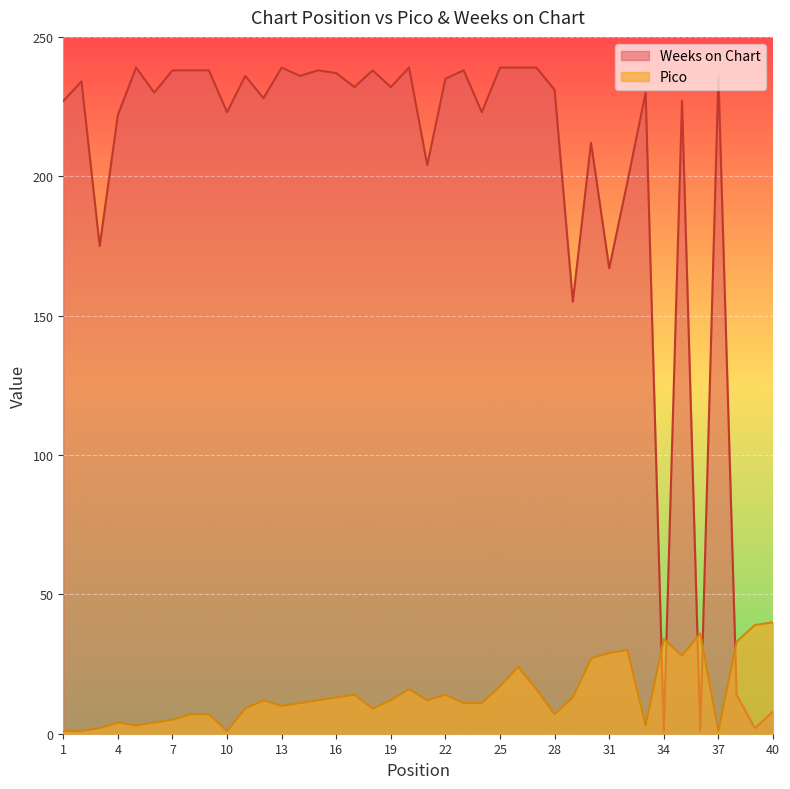

List the series in order of their overall mean, highest first.

Weeks on Chart, Pico